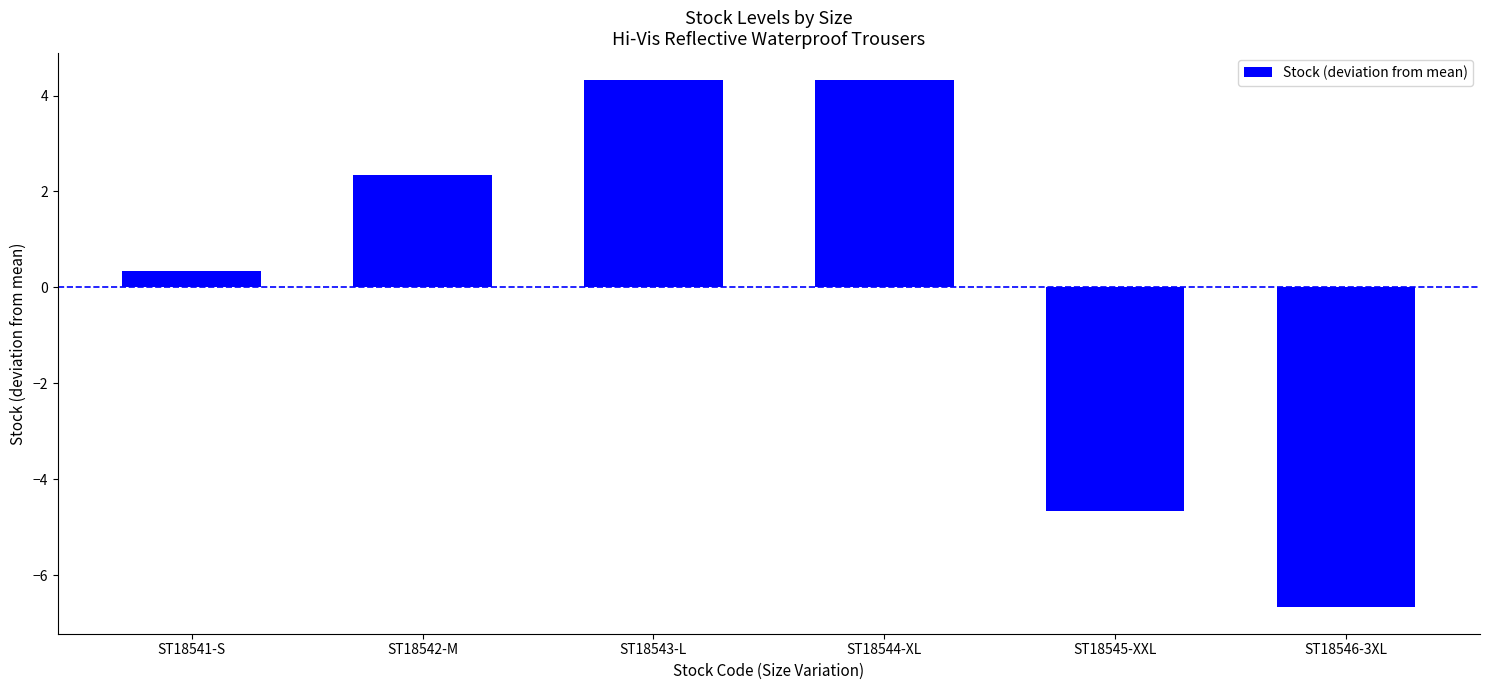

What position from the right is ST18542-M?

5